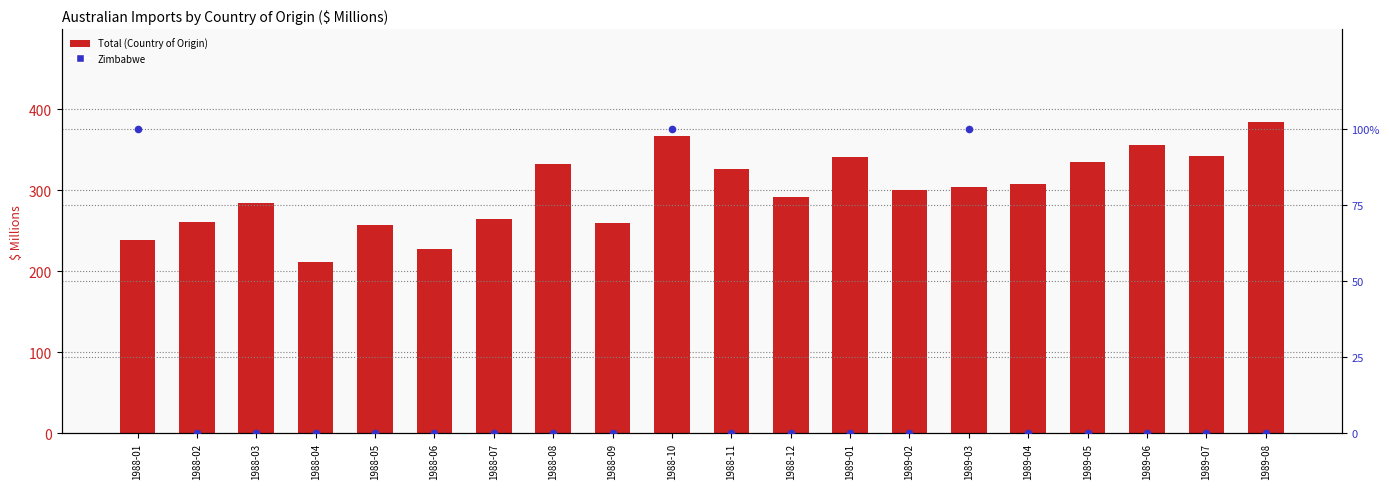

Which series has the widest spread of Y values?

Total (Country of Origin)